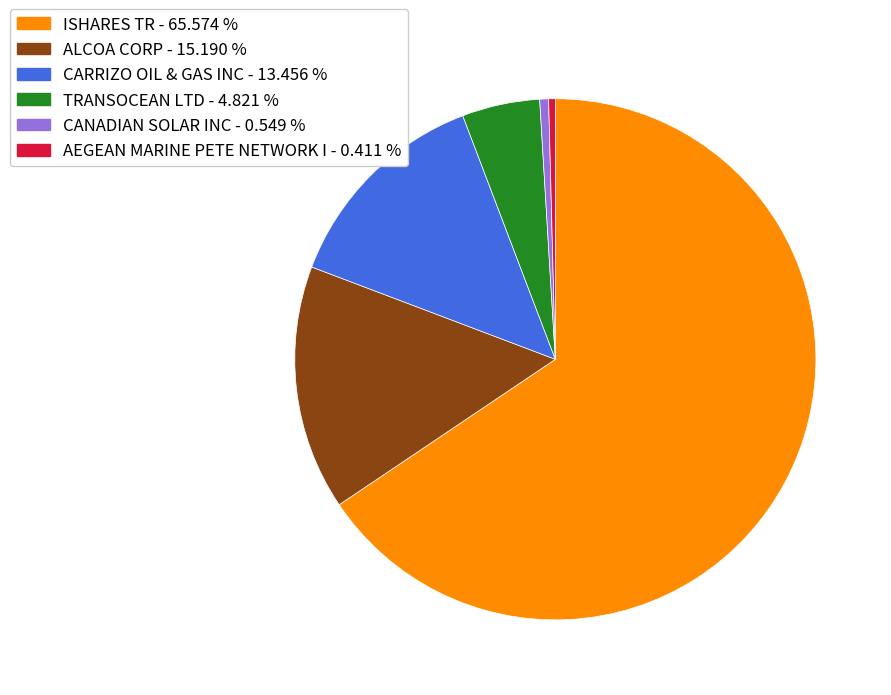

Between CARRIZO OIL & GAS INC and ISHARES TR, which is larger?

ISHARES TR